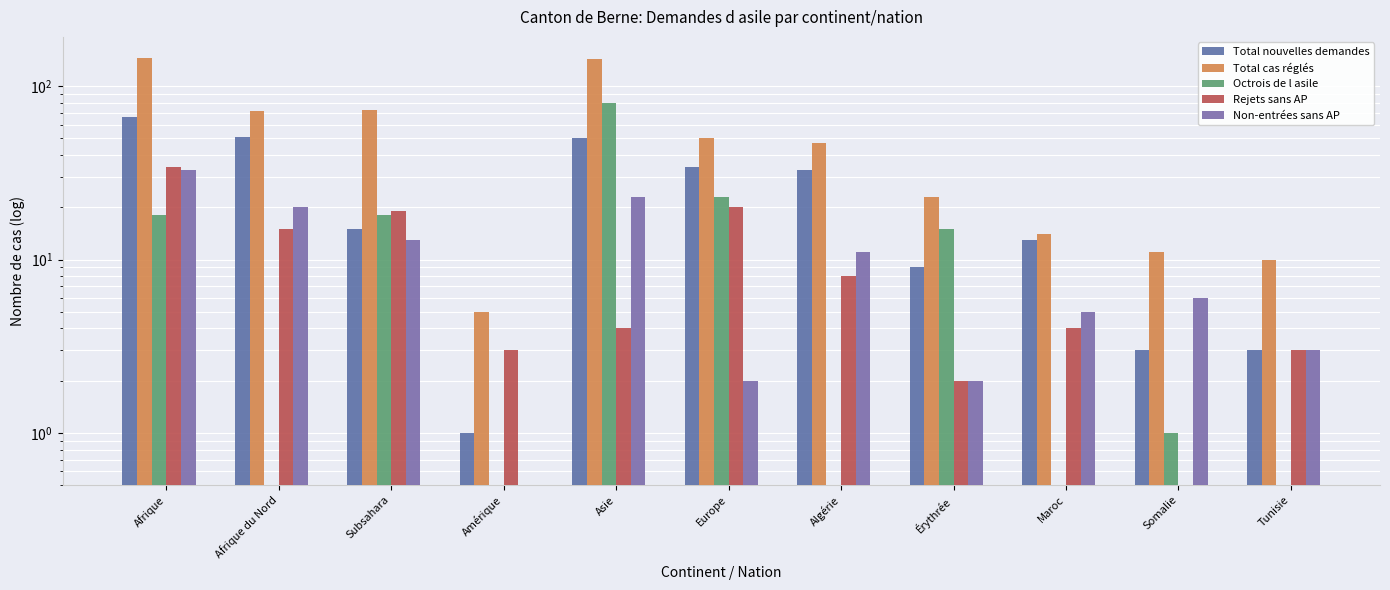

What position from the left is Somalie?

10